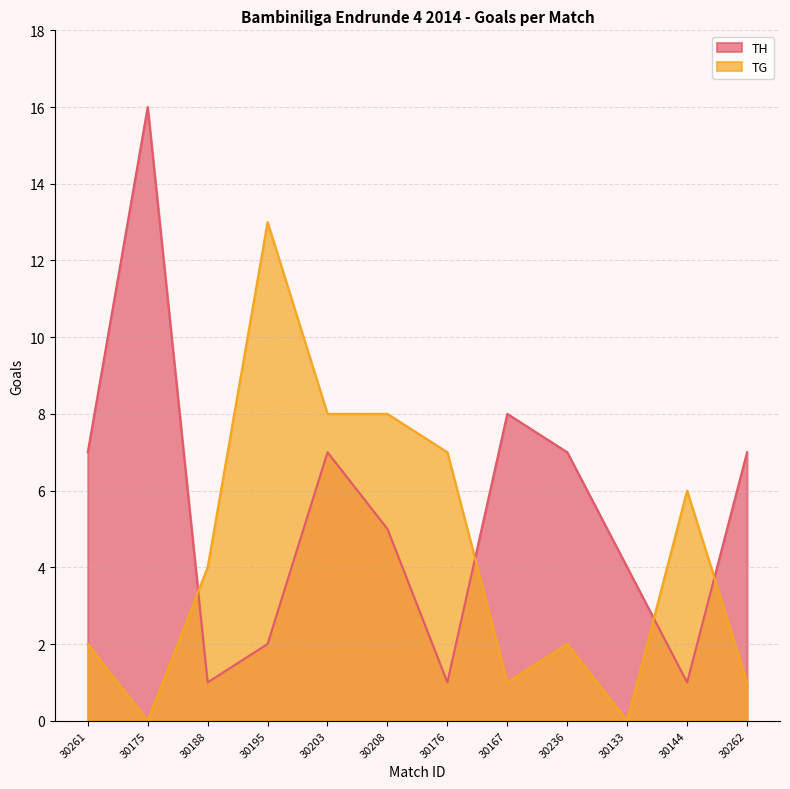

Which series changed the most between 30203 and 30208?

TH